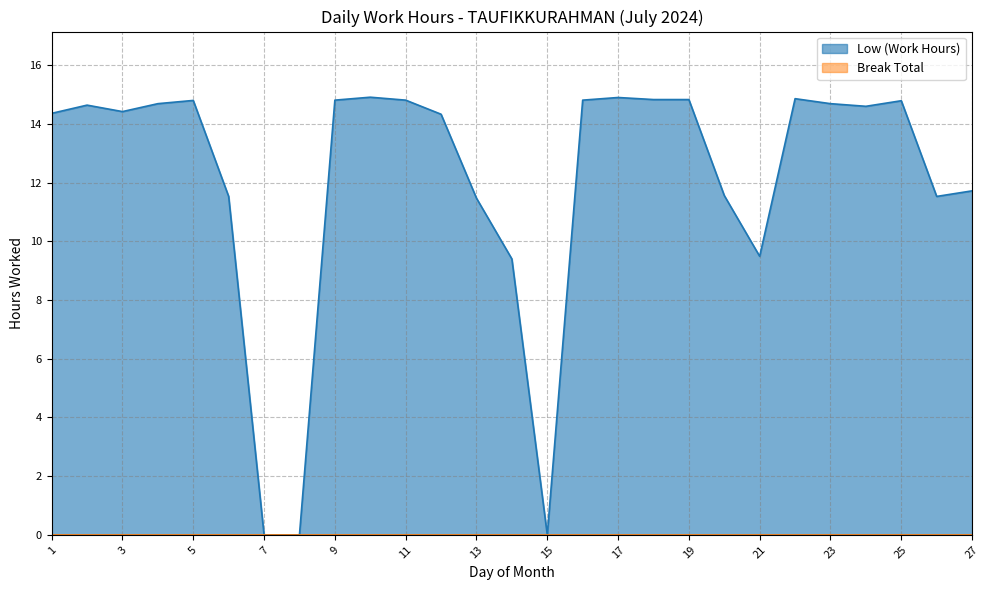

List the labels in order of value, largest first.

10, 17, 22, 18, 19, 9, 11, 16, 5, 25, 4, 23, 2, 24, 3, 1, 12, 27, 20, 6, 26, 13, 21, 14, 7, 8, 15